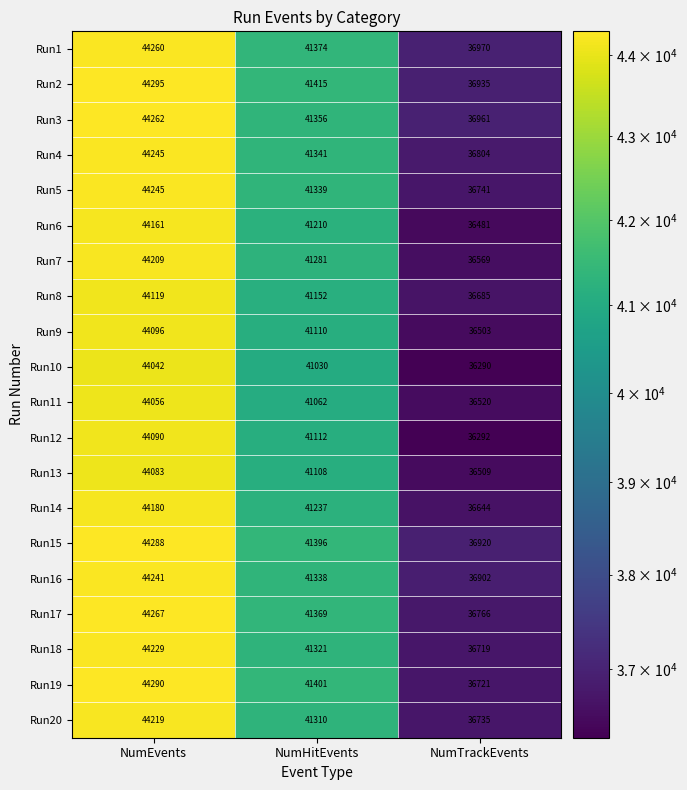

At which label does Run2 reach its peak?

NumEvents